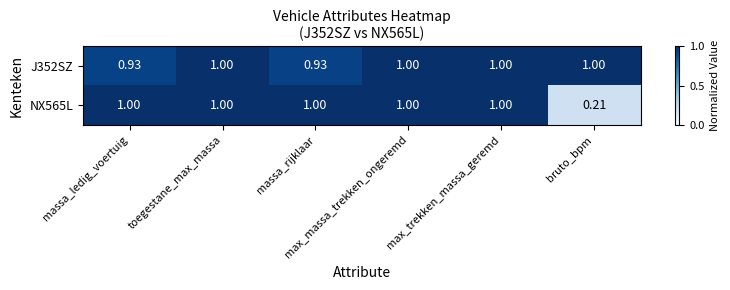

How many series are shown in this chart?

2